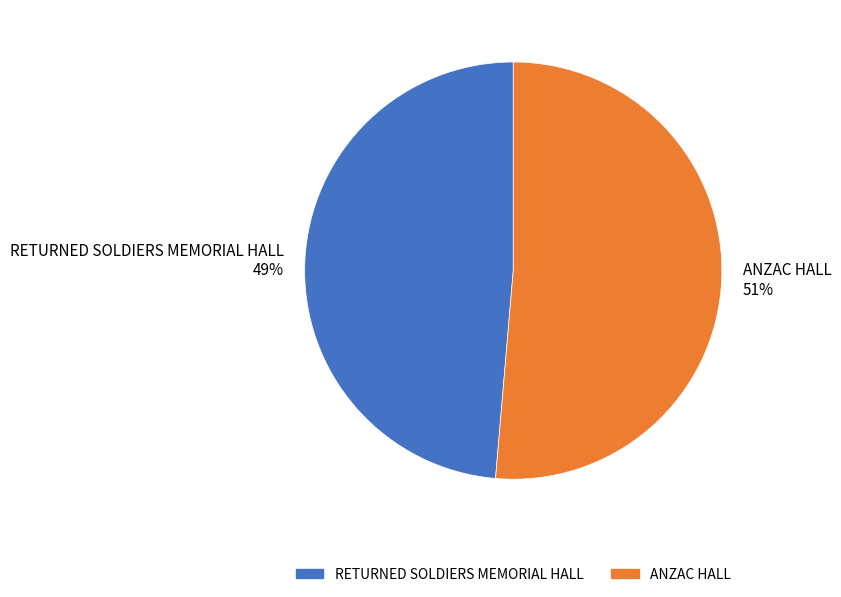

To the nearest percent, what portion does ANZAC HALL represent?

51%